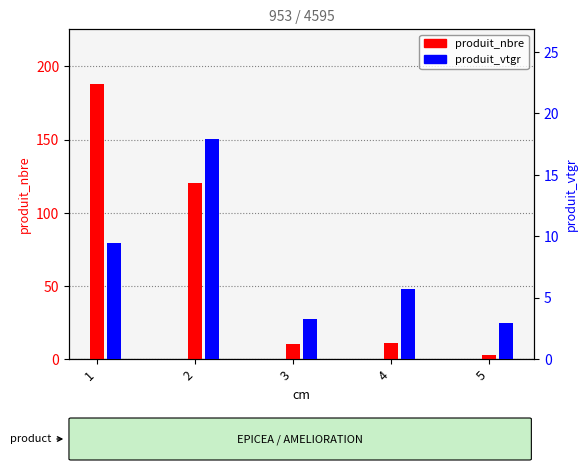

What is the total value across all series at 2?

137.9